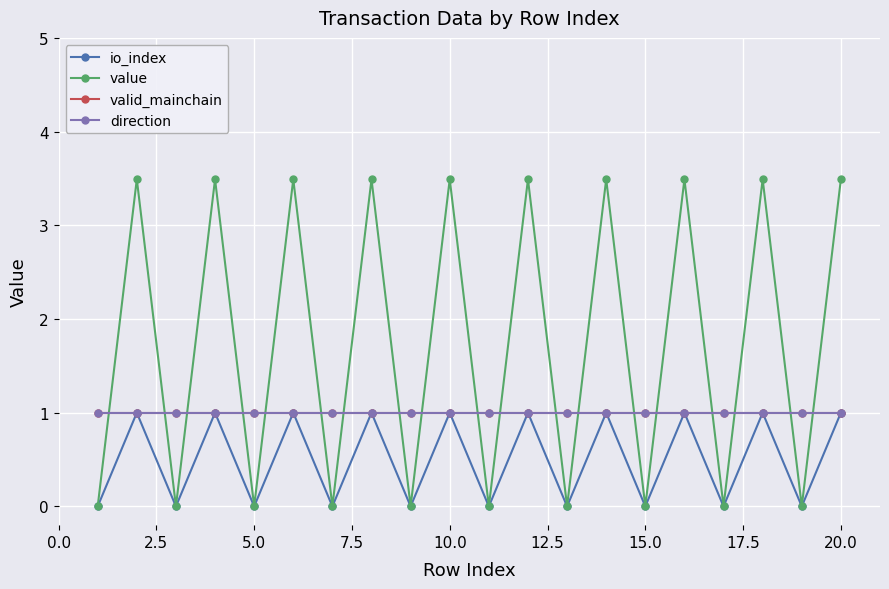

What is the greatest value displayed?

3.5